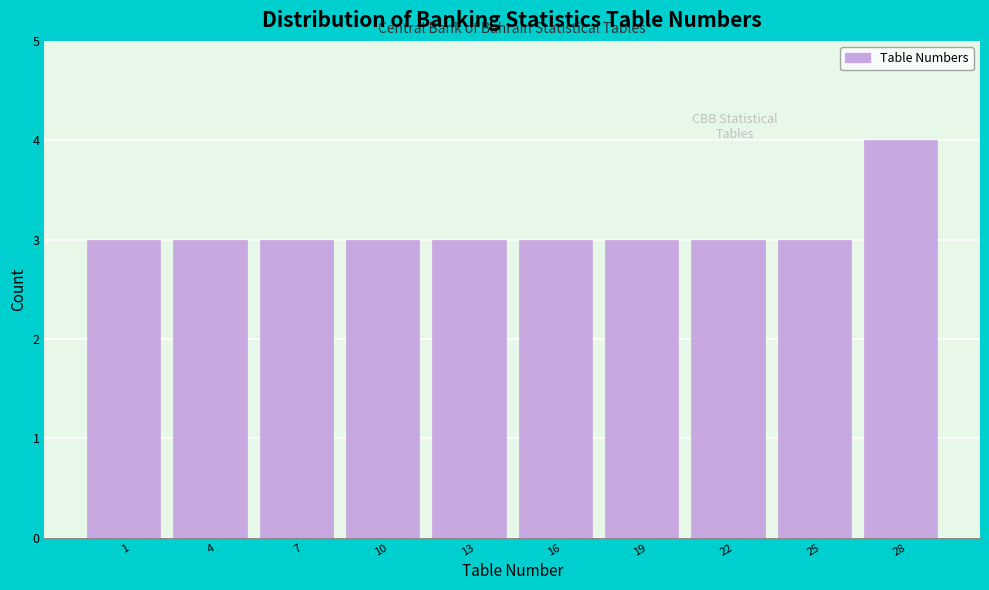

Reading left to right, what are all the values shown in this chart?

3	3	3	3	3	3	3	3	3	4